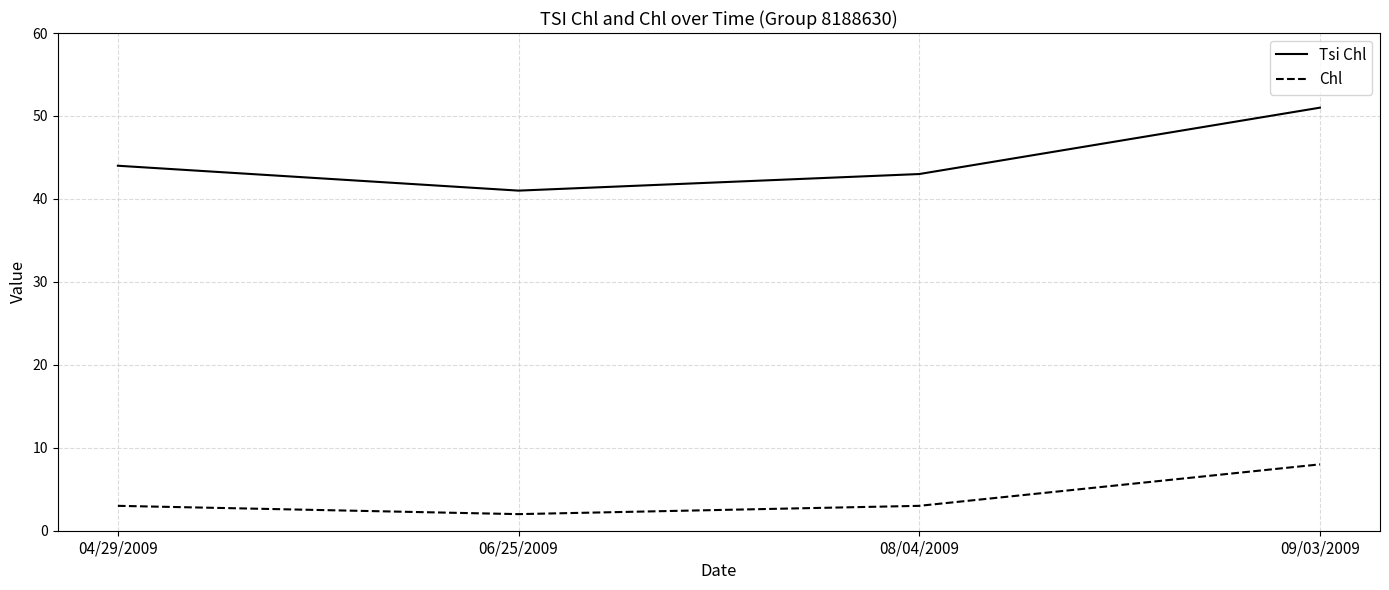

At which category is the sum across all series the highest?

09/03/2009